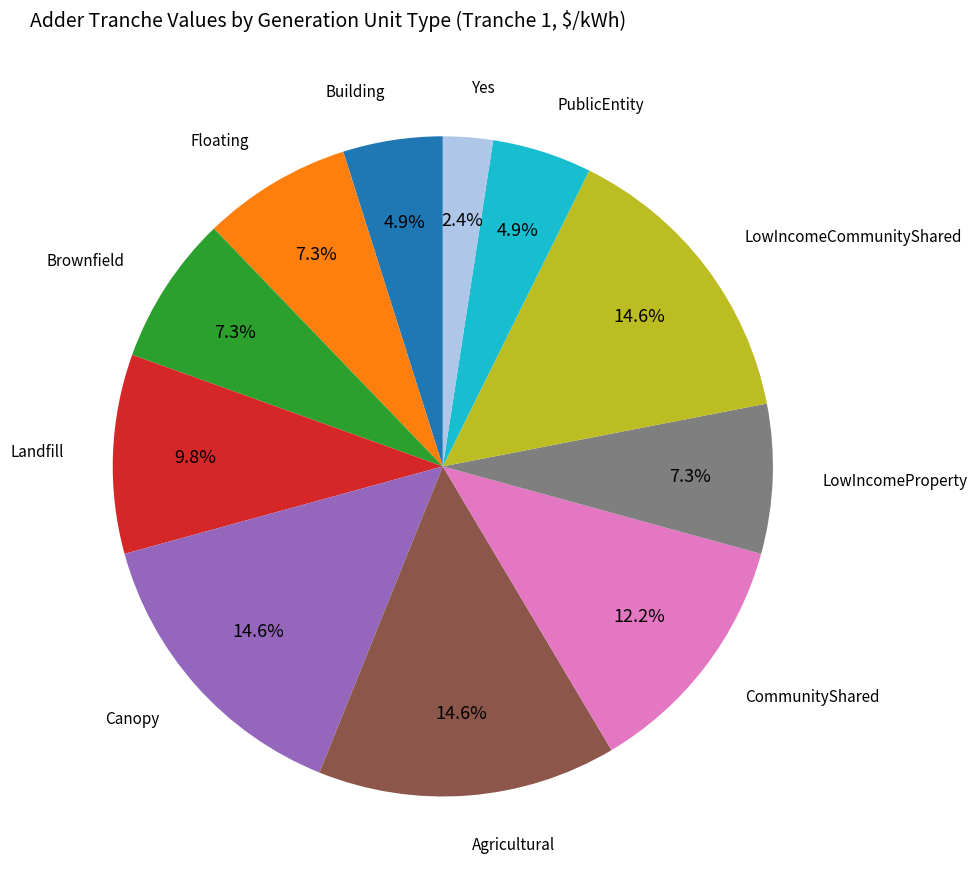

What portion of the pie excludes Canopy?

85.4%